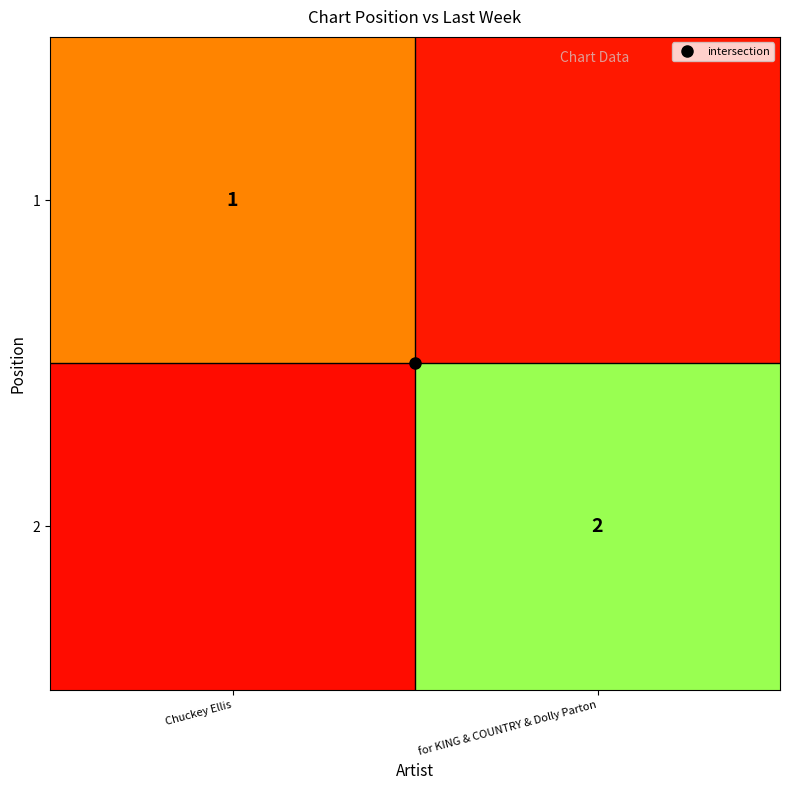

Which series changed the most between Chuckey Ellis and for KING & COUNTRY & Dolly Parton?

2